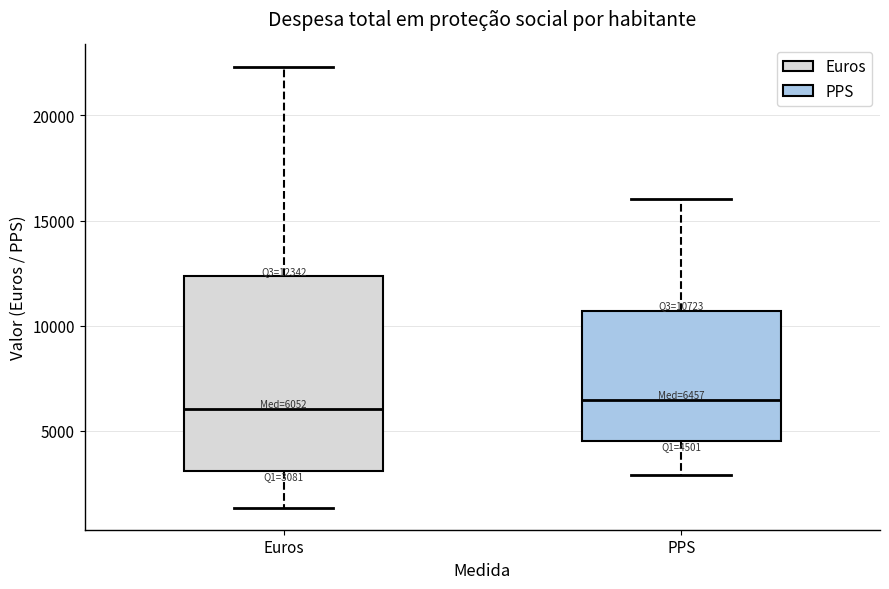

Which box is the tallest, from its lower edge to its upper edge?

Euros